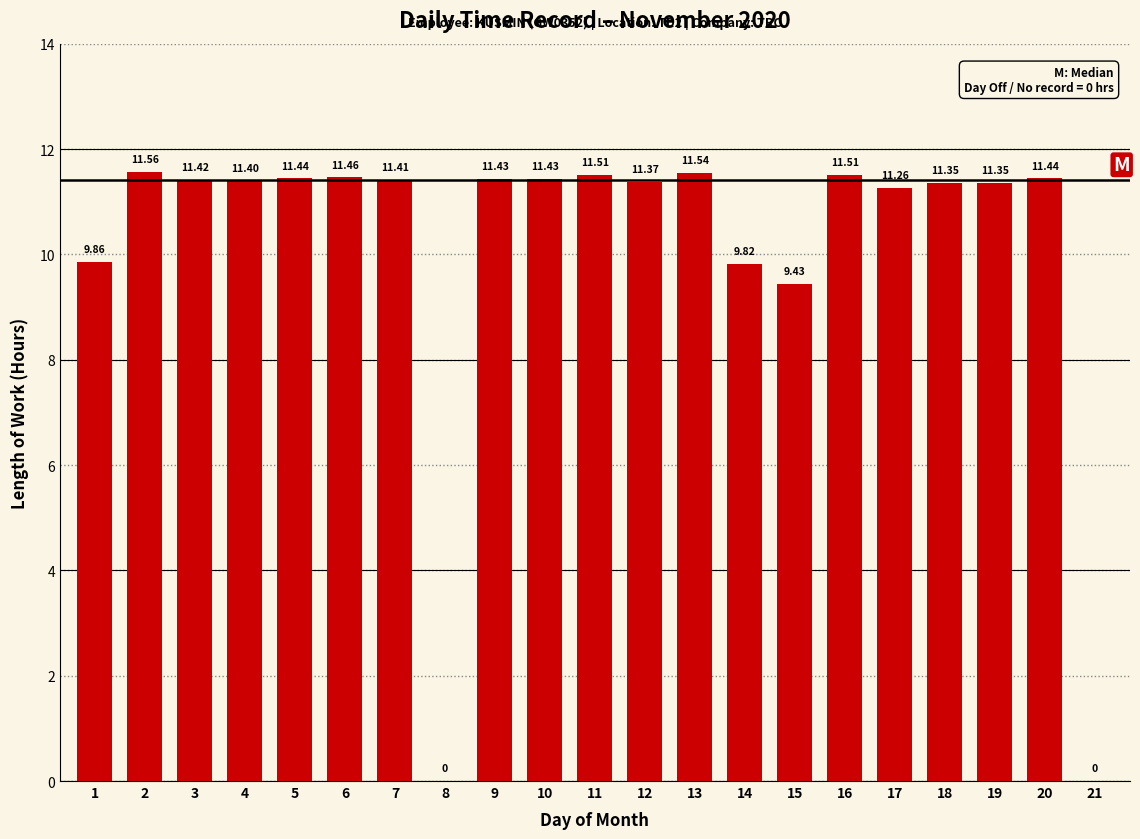

Which has a higher value, 16 or 18?

16